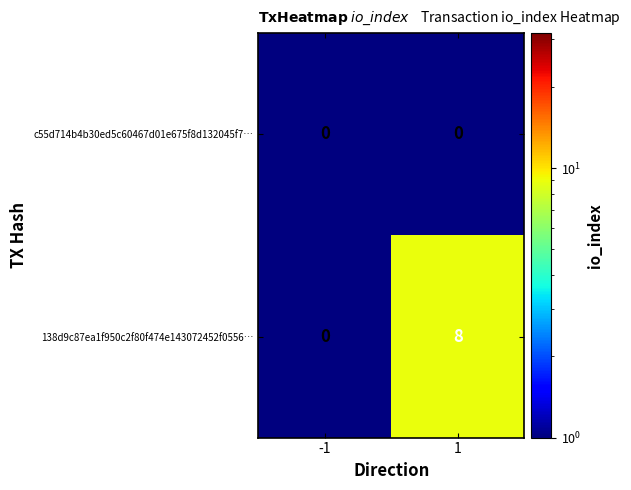

Which series has the largest total across all categories?

138d9c87ea1f950c2f80f474e143072452f0556…